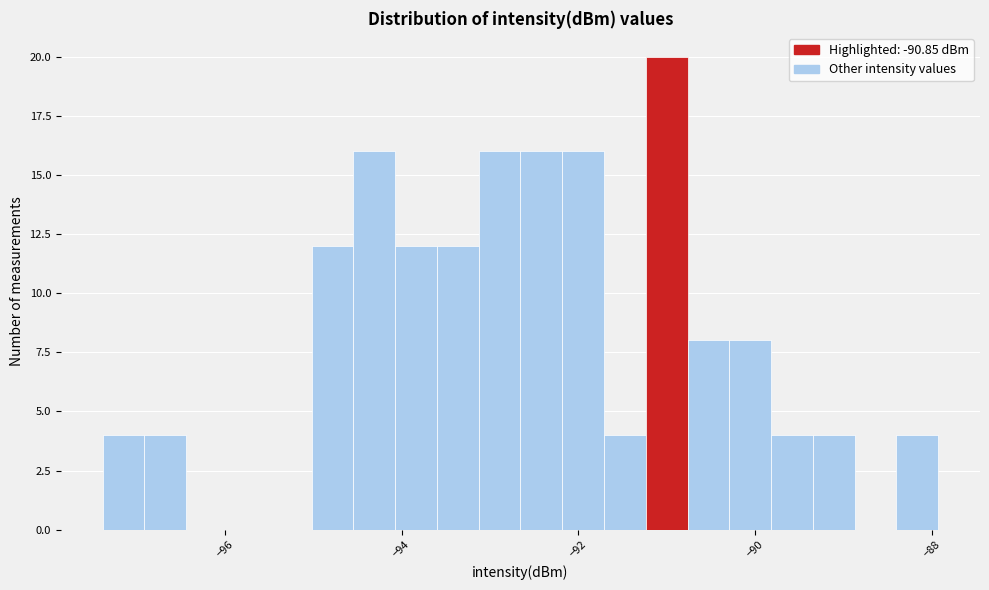

Around what value on the x-axis is the tallest bar? Give the approximate position of its centre, as read against the axis.

-91.0